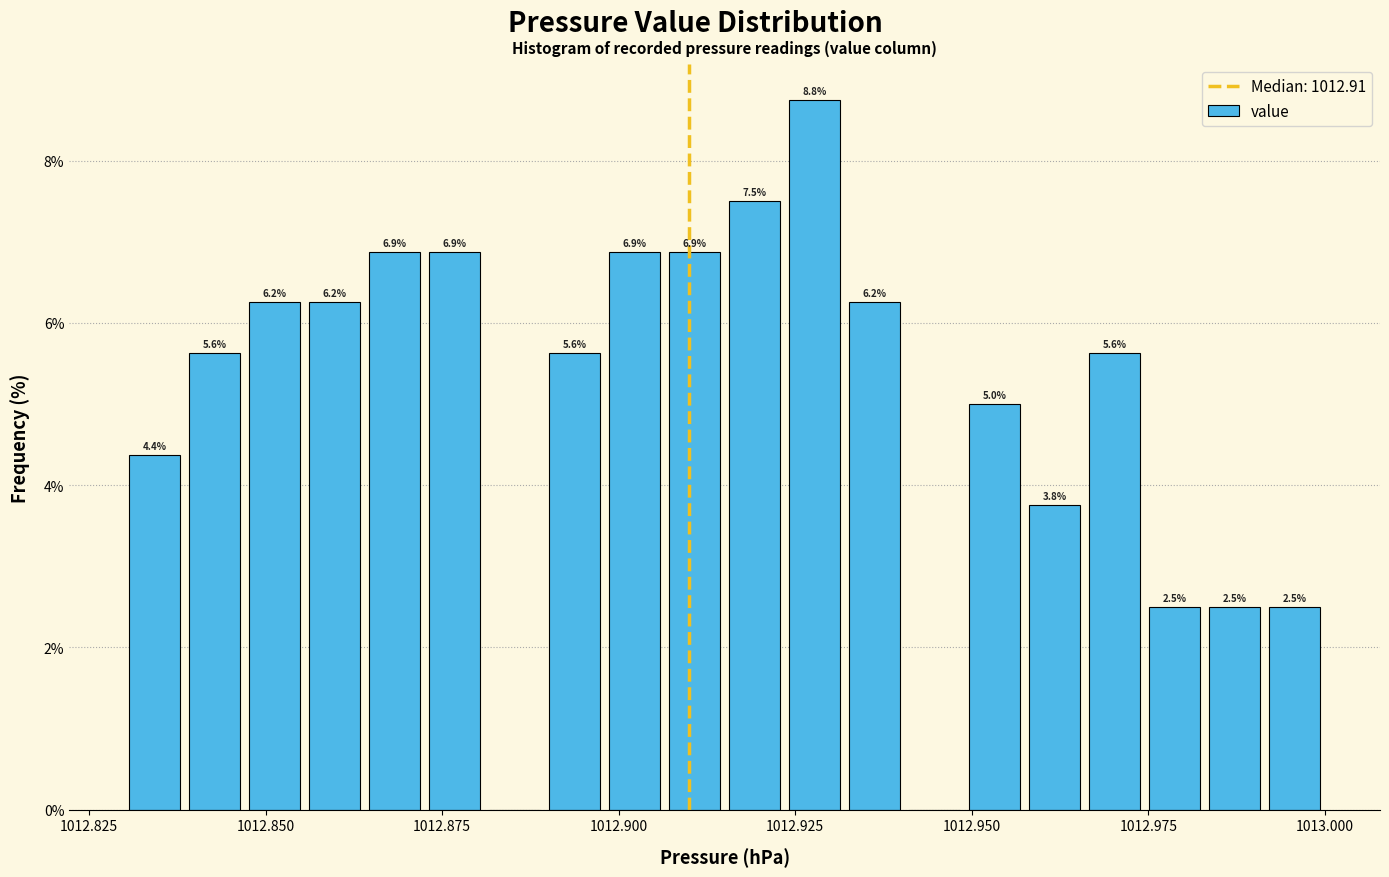

Read against the x-axis, roughly where is the centre of the tallest bar?

1012.930